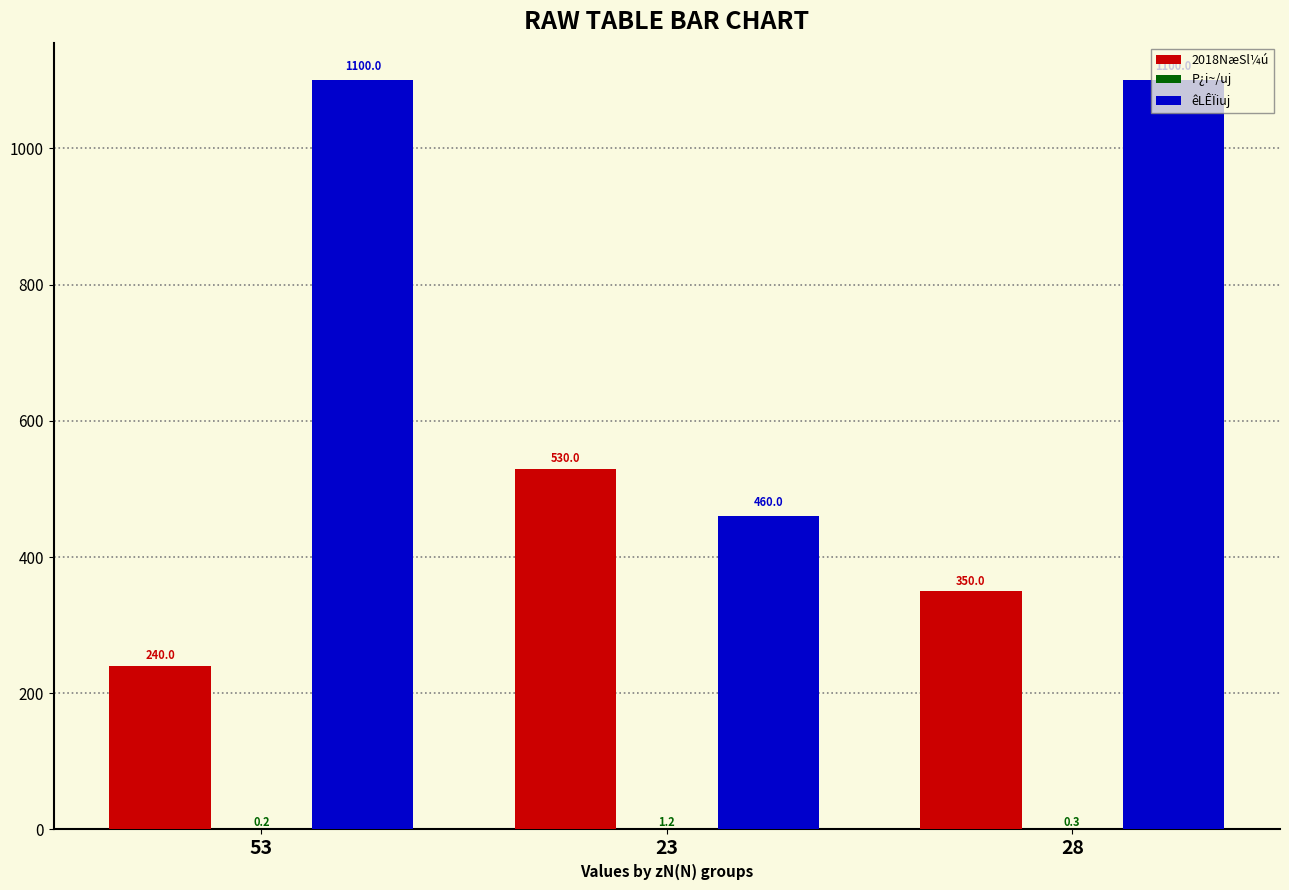

Which series has the largest total across all categories?

êLÊÏiuj